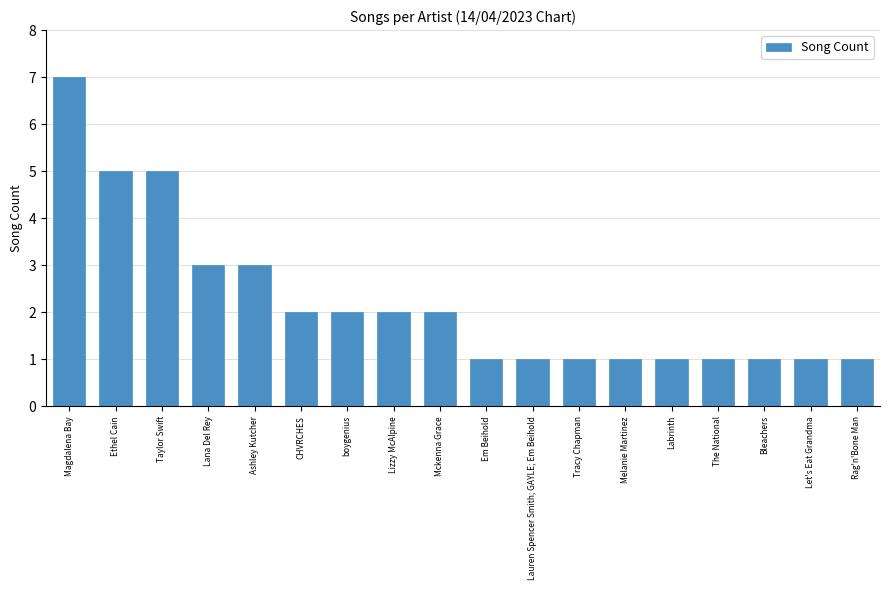

True or false: the data shows 2 at Mckenna Grace.

True